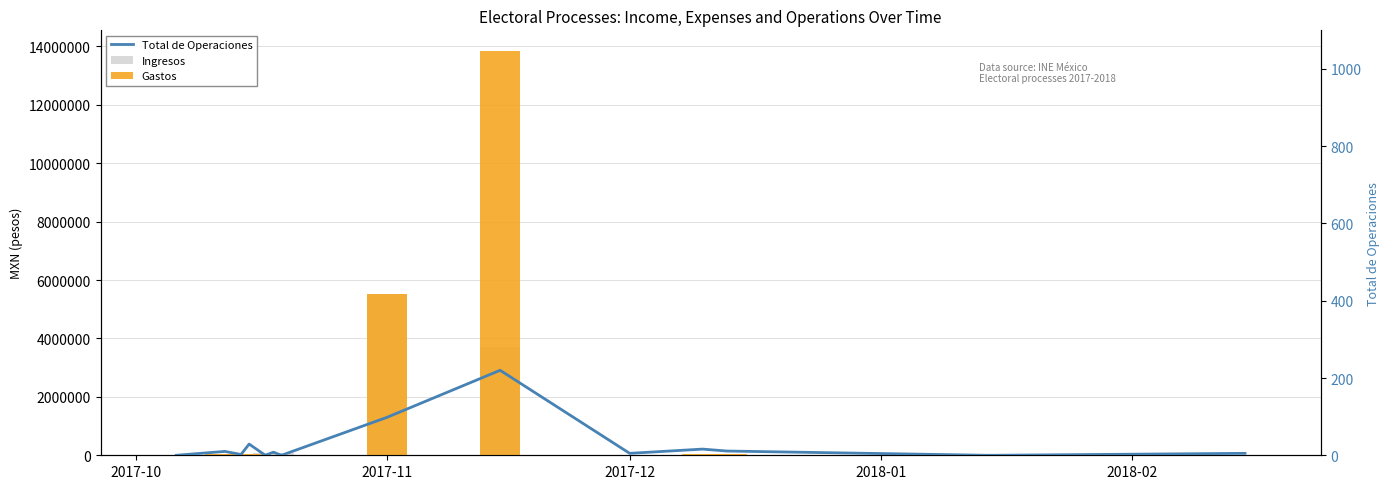

Reading right to left, transcribe all the data shown in this chart.

Ingresos: 10000.0	0.0	0.0	34140.4	30010.0	10000.0	3702418.6	5535616.9	0.0	62136.7	0.0	49616.4	20000.0	33700.0	0.0
Gastos: 3266.0	0.0	0.0	34140.4	29376.2	3266.0	13858417.4	5534372.7	0.0	20807.7	0.0	49616.4	18188.9	31297.2	0.0
Total de Operaciones: 5.0	0.0	0.0	11.0	16.0	5.0	220.0	98.0	0.0	8.0	0.0	29.0	2.0	10.0	0.0